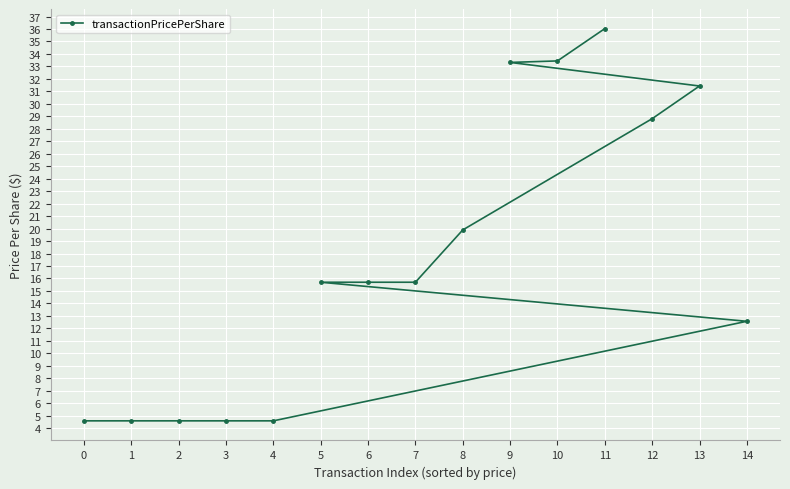

Read the value at 12.

28.8